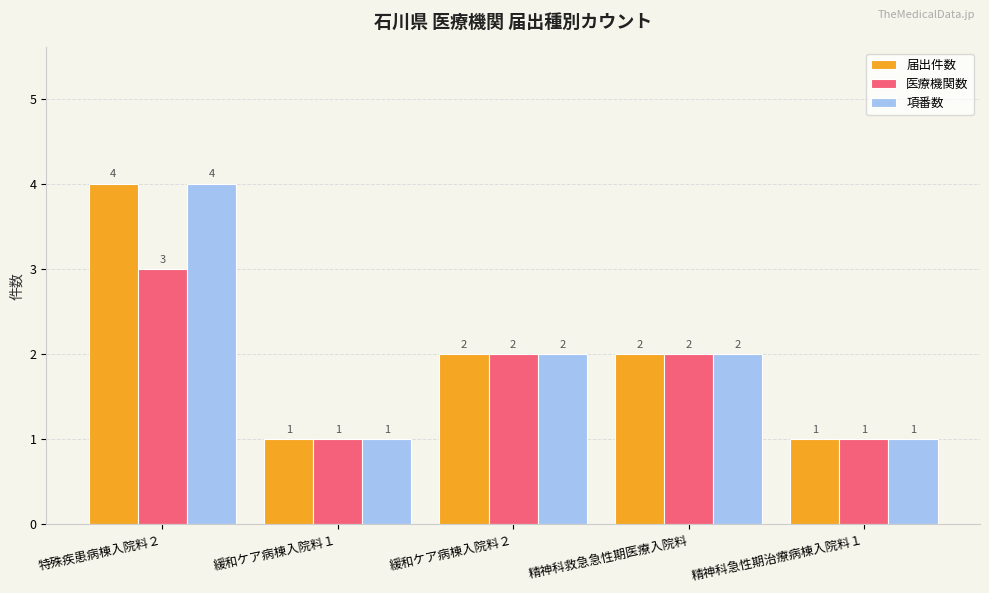

What is the sum of the 項番数 values at 緩和ケア病棟入院料１ and 特殊疾患病棟入院料２?

5